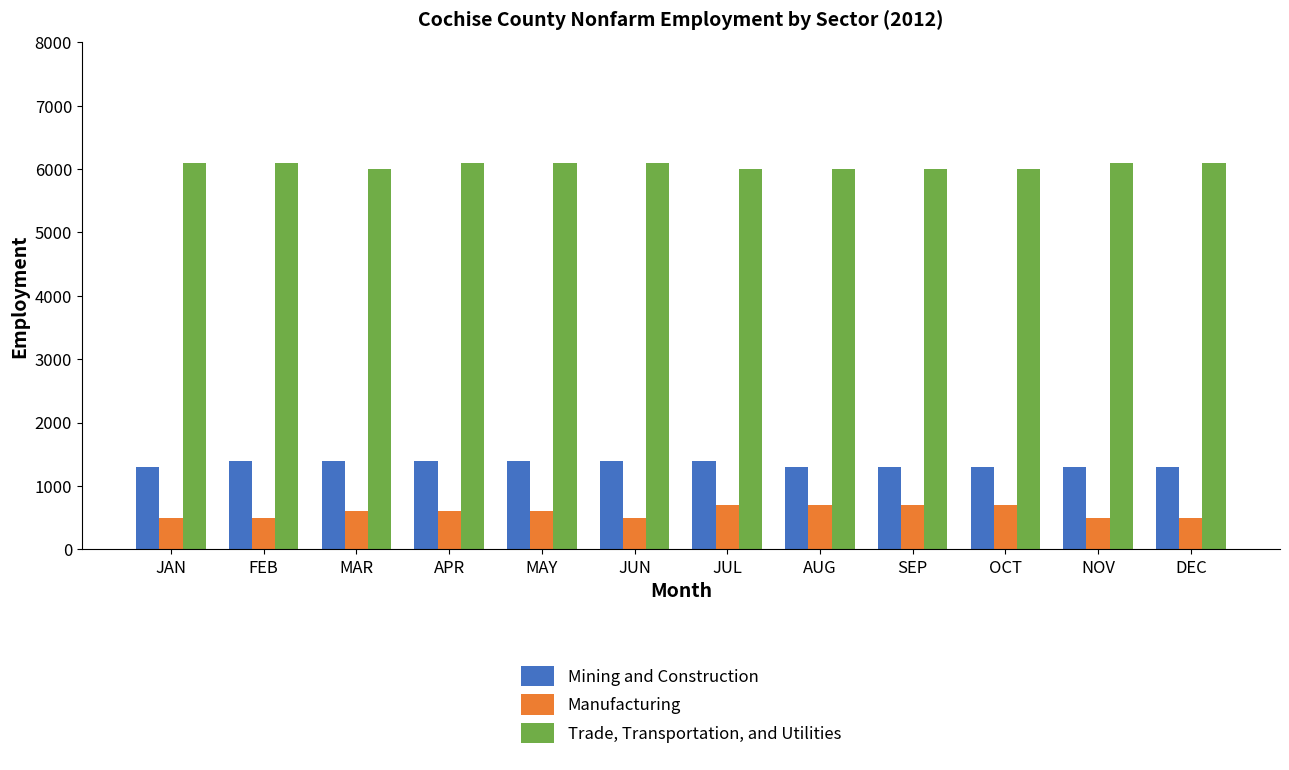

What value does the Mining and Construction series have at SEP, to the nearest 10?

1300